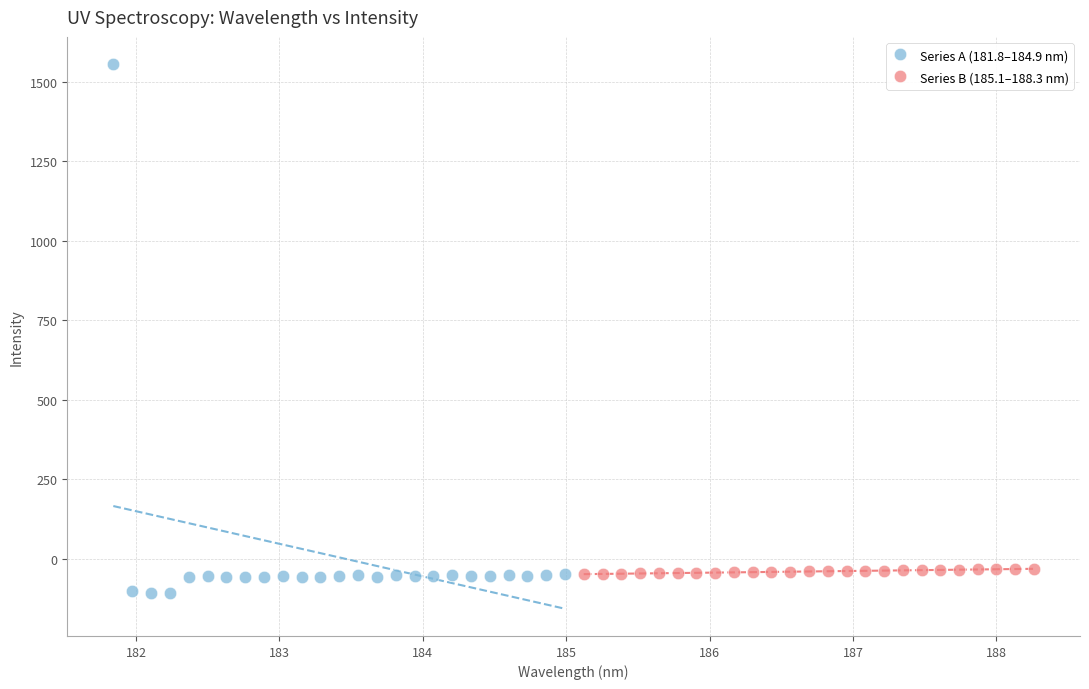

Which series contains the highest Y value?

Series A (181.8–184.9 nm)